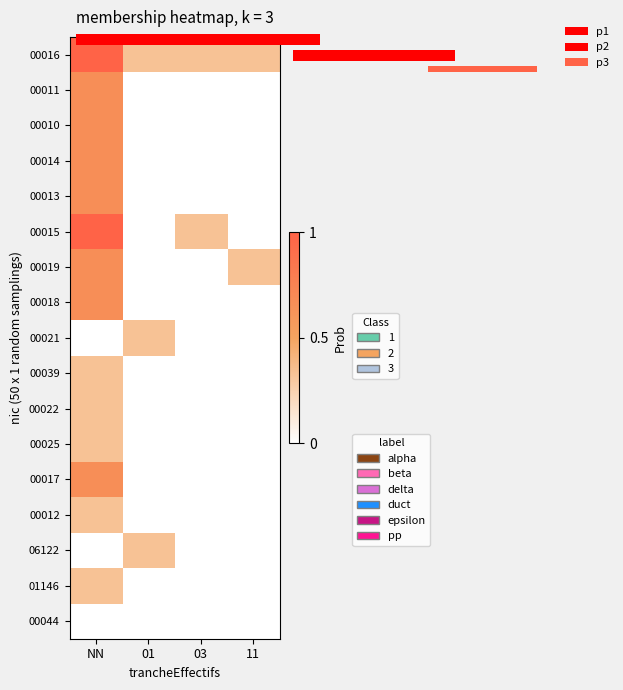

Is it true that 00017 equals 0.3 at 01?

False